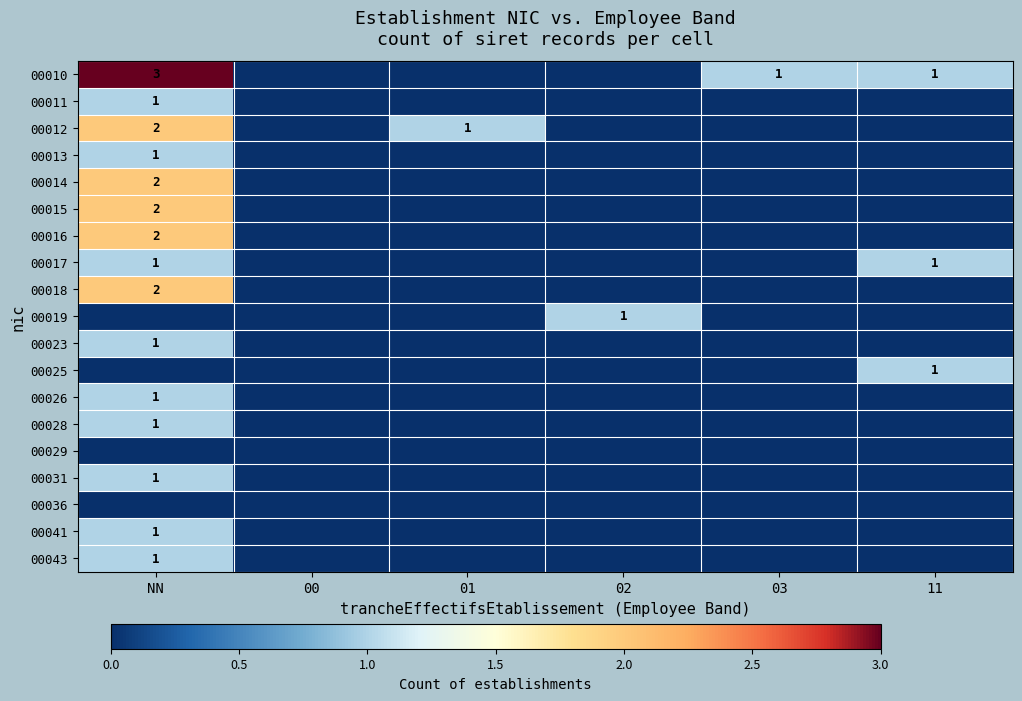

The 00023 series shows 1 at NN. True or false?

True